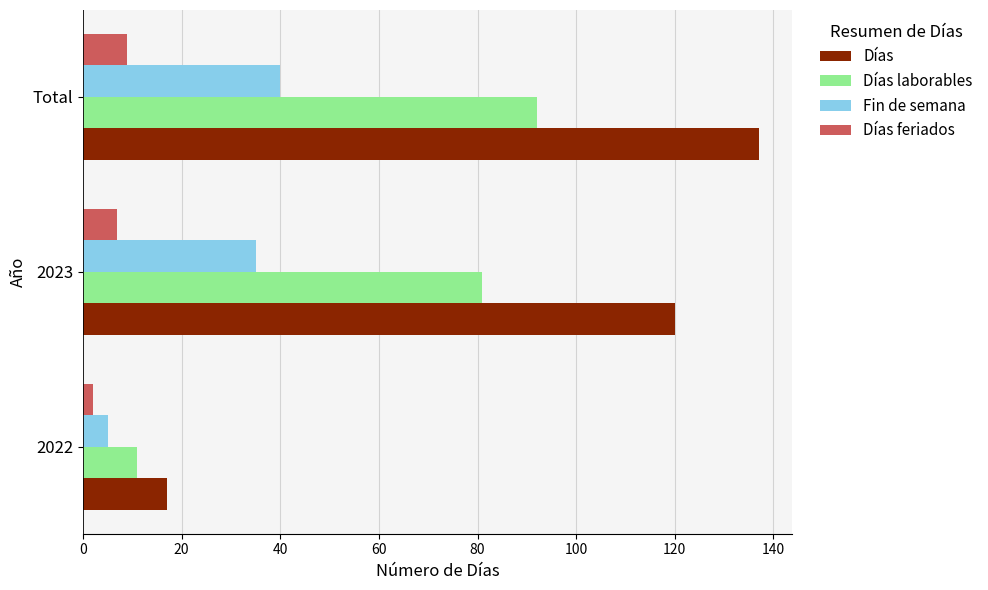

At which category is the sum across all series the highest?

Total